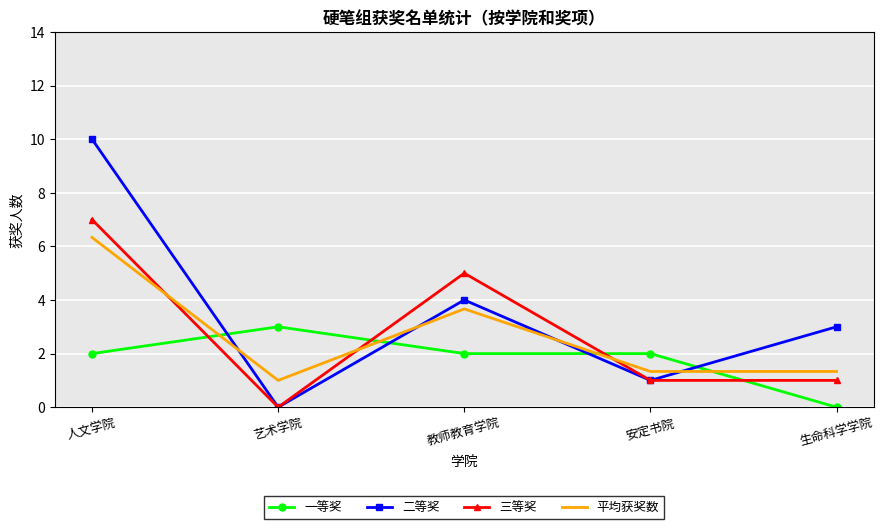

Between 教师教育学院 and 安定书院, which series saw the biggest shift?

三等奖